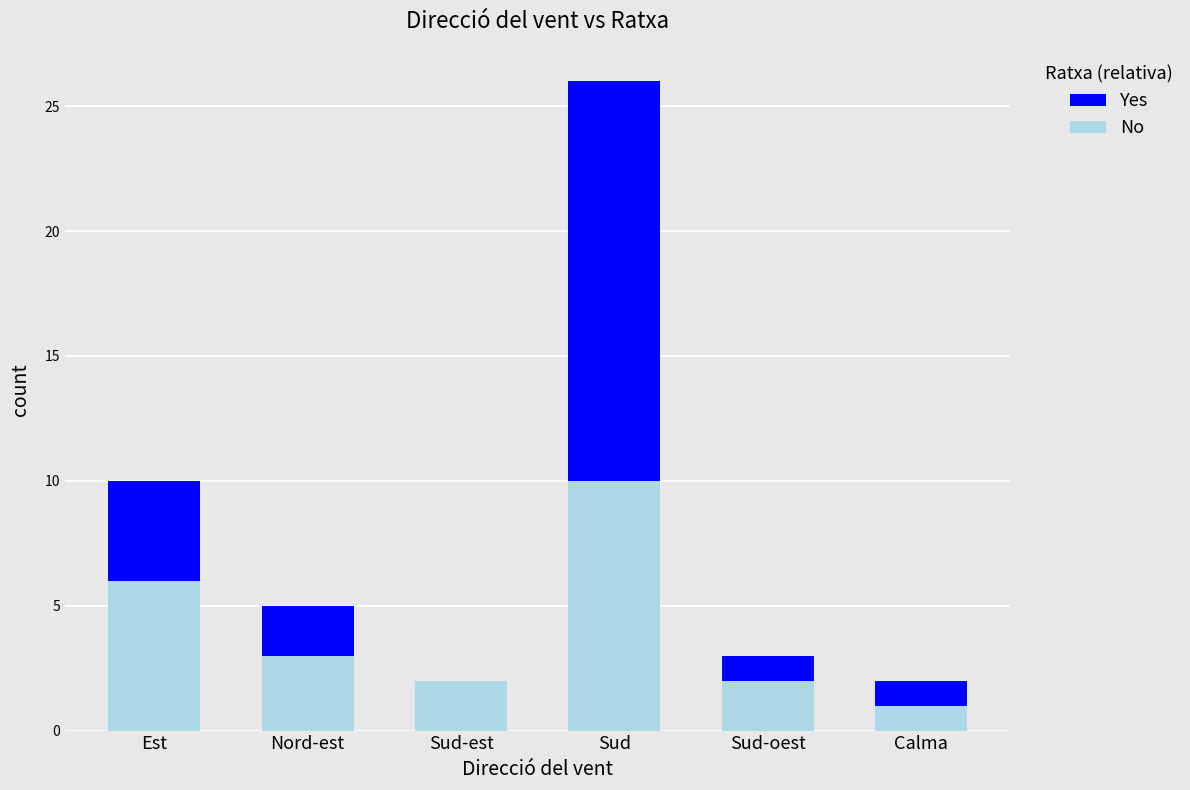

The No series shows 2 at Sud-oest. True or false?

True